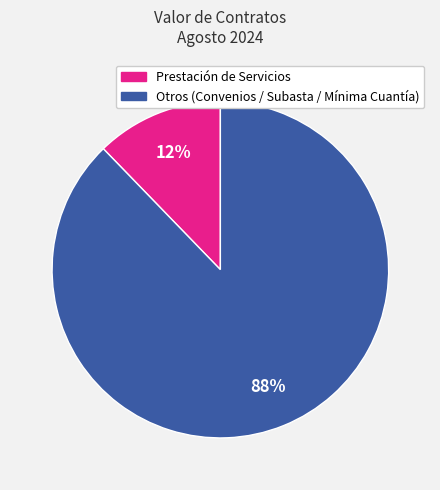

How many slices are in this pie chart?

2